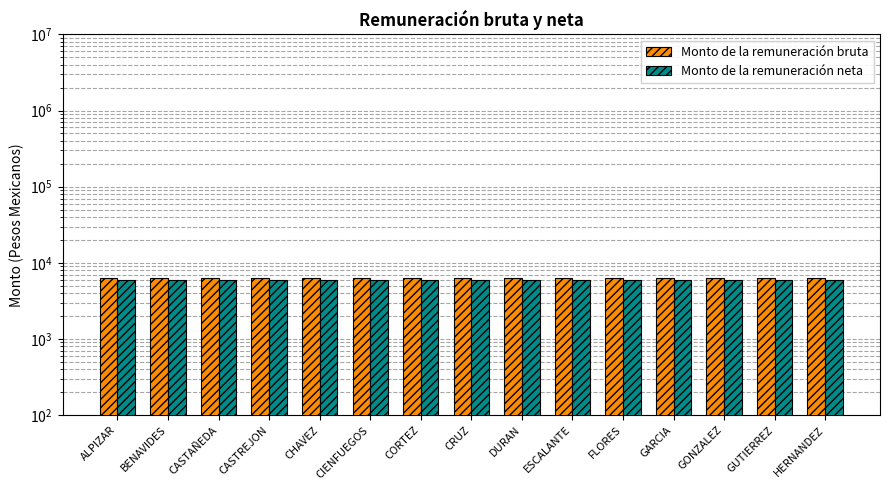

The Monto de la remuneración neta series shows 8684.4 at GUTIERREZ. True or false?

False